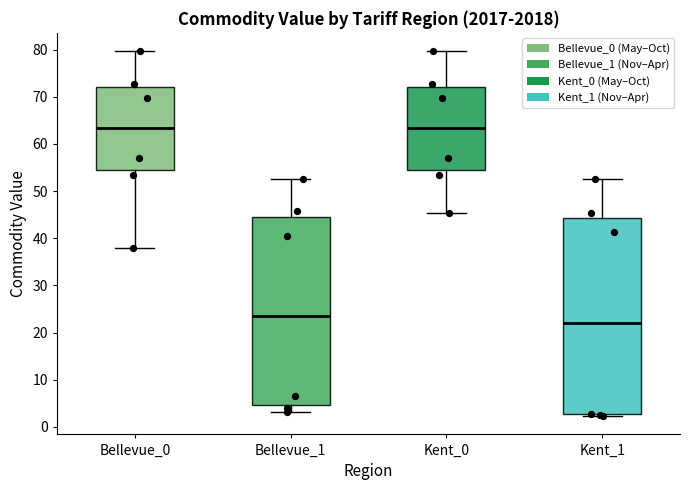

Which box is the tallest, from its lower edge to its upper edge?

Kent_1